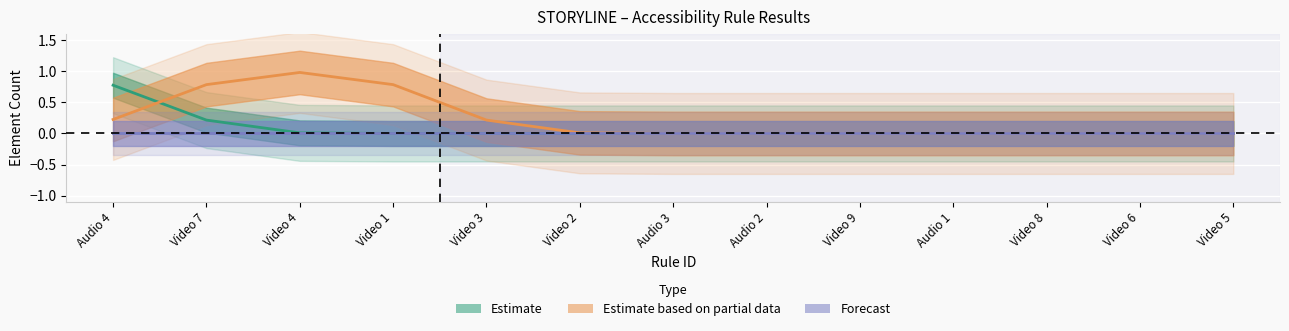

What is the label of the 4th point from the right?

Audio 1